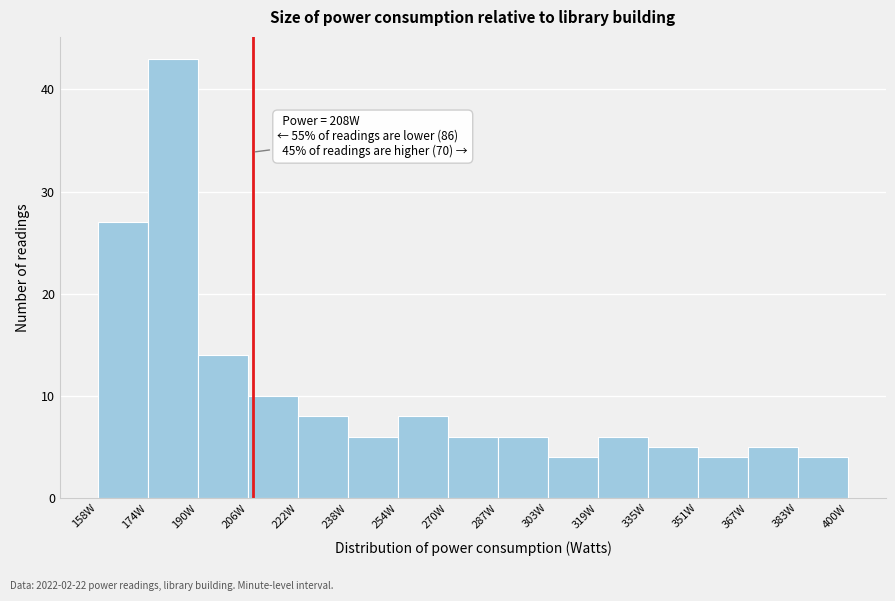

Which range on the x-axis has the tallest bar?

174 to 190